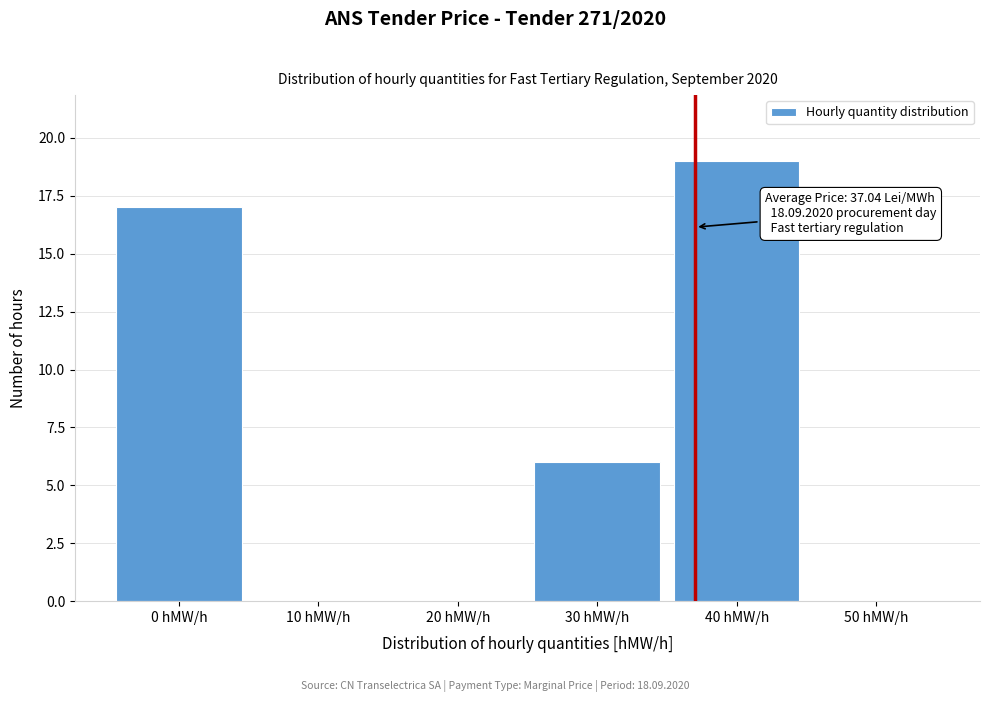

Reading left to right, transcribe all the data shown in this chart.

0 hMW/h=17	10 hMW/h=0	20 hMW/h=0	30 hMW/h=6	40 hMW/h=19	50 hMW/h=0